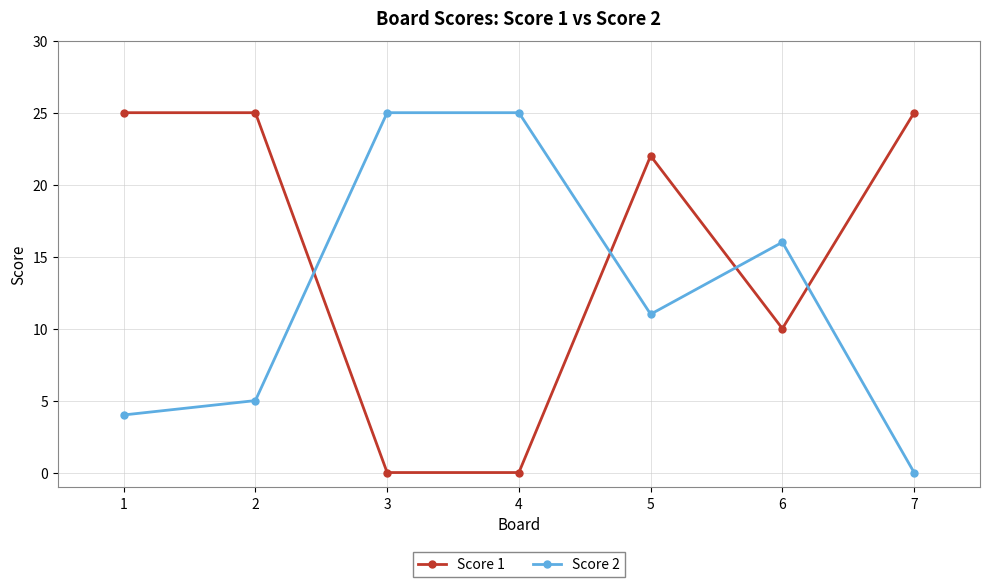

Reading right to left, transcribe all the data shown in this chart.

Score 1: 7=25	6=10	5=22	4=0	3=0	2=25	1=25
Score 2: 7=0	6=16	5=11	4=25	3=25	2=5	1=4